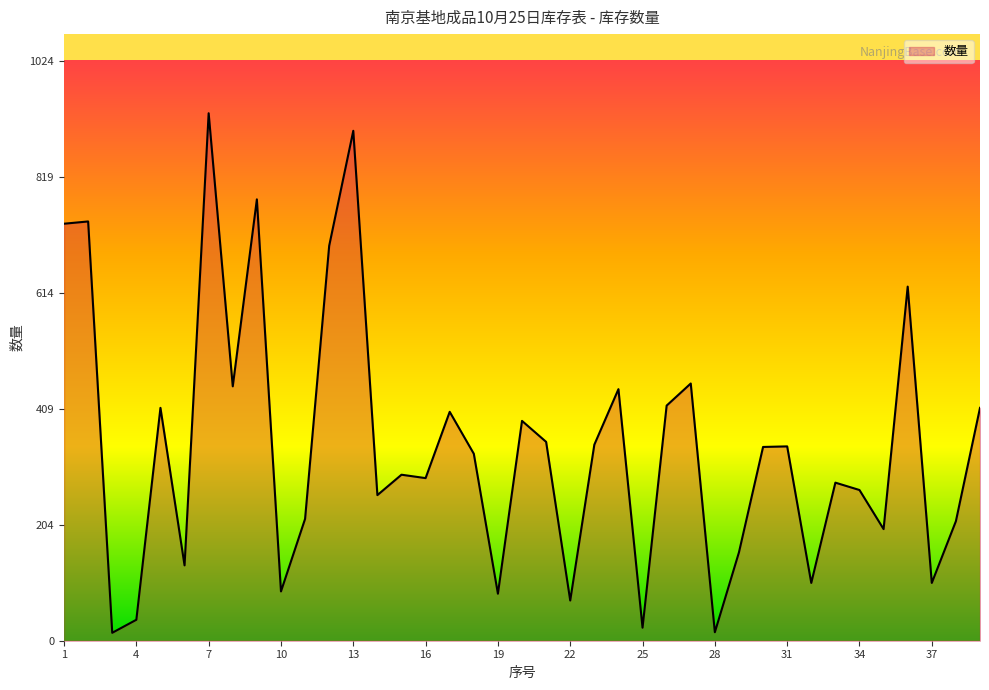

What is the maximum value shown in the chart?

931